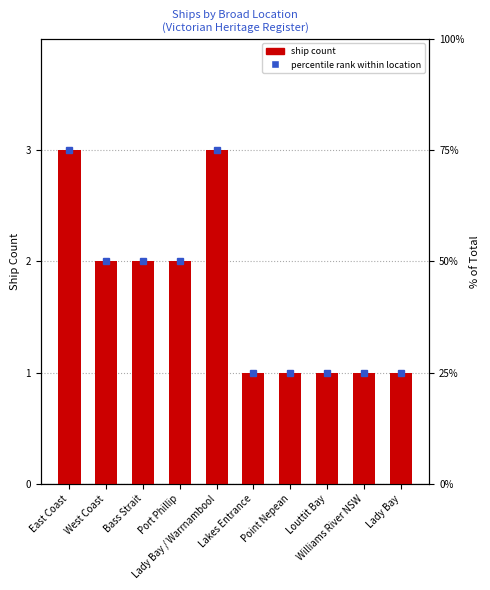

The chart shows a value of 1 at West Coast. True or false?

False